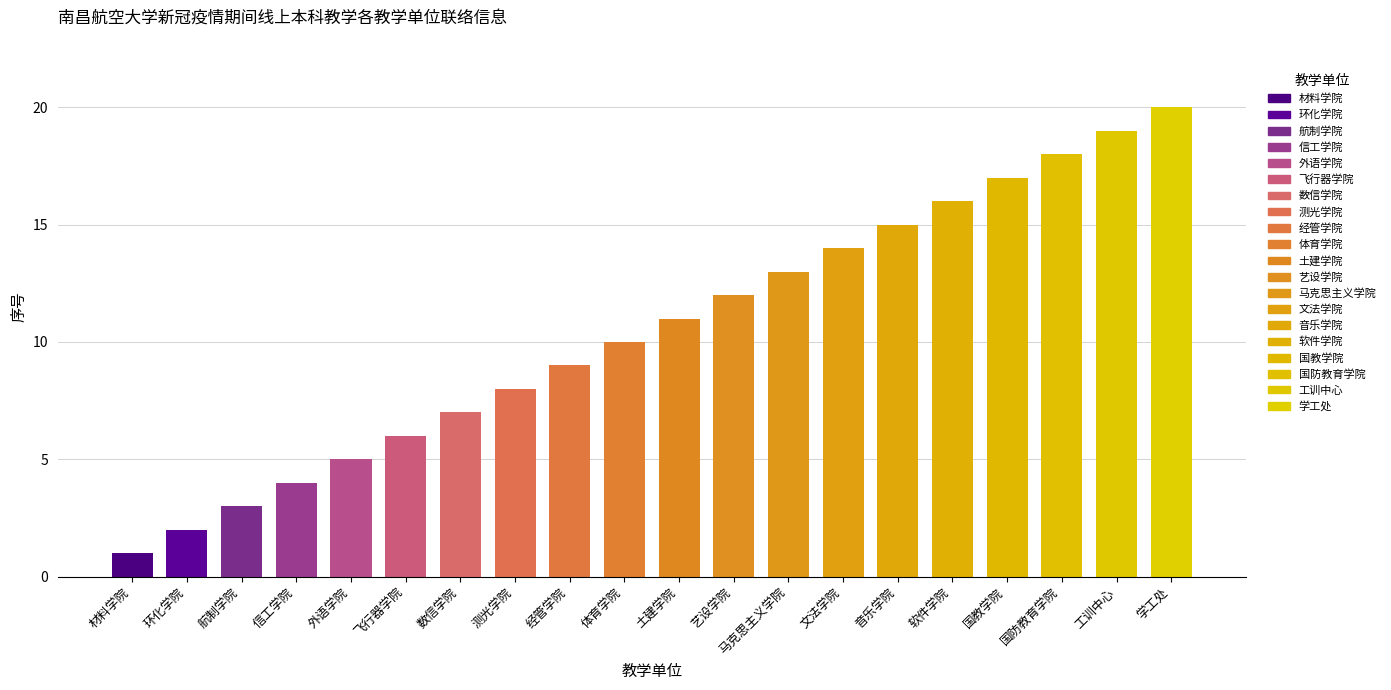

What is the change in value from 环化学院 to 土建学院?

+9